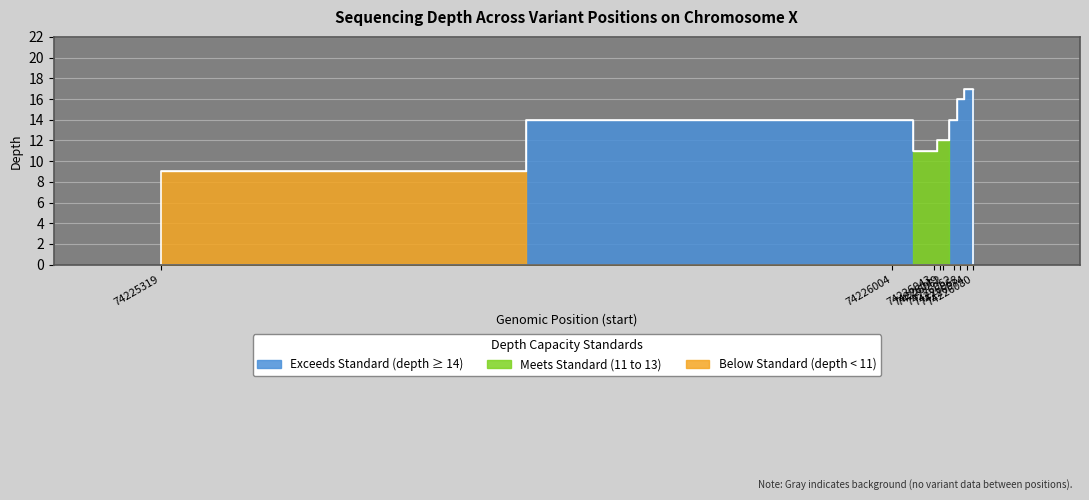

What is the difference between the maximum and minimum values?

8